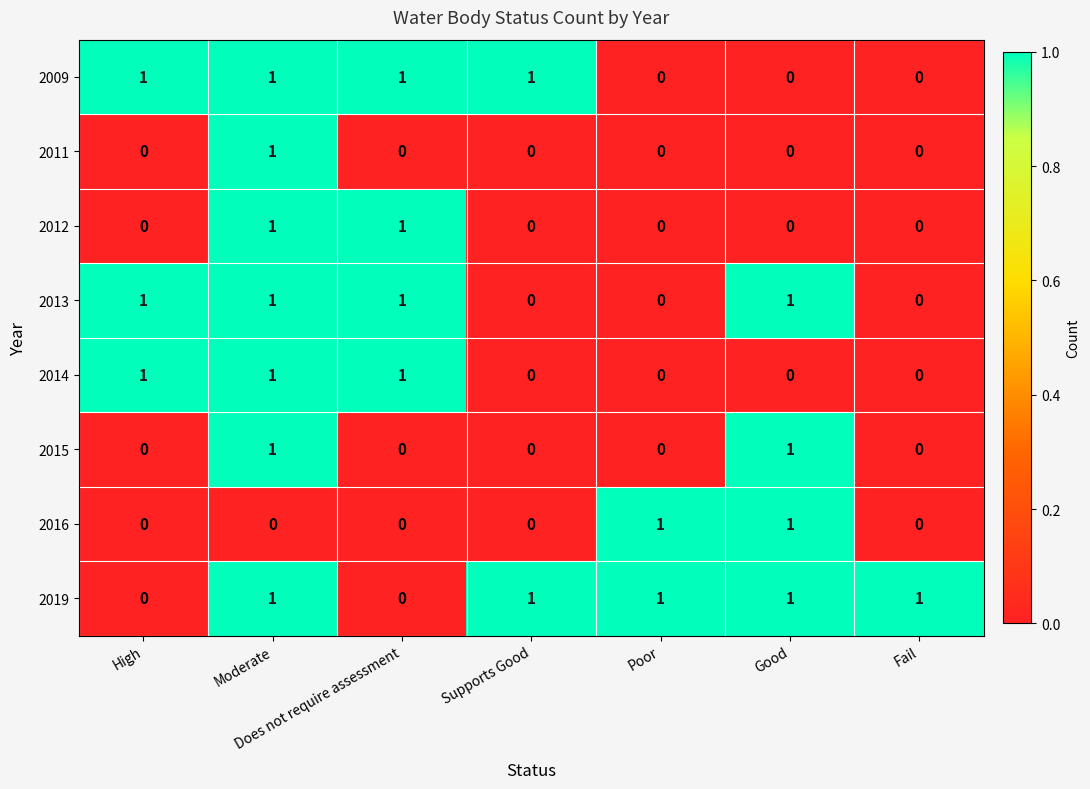

Is it true that 2009 equals 1 at Moderate?

True